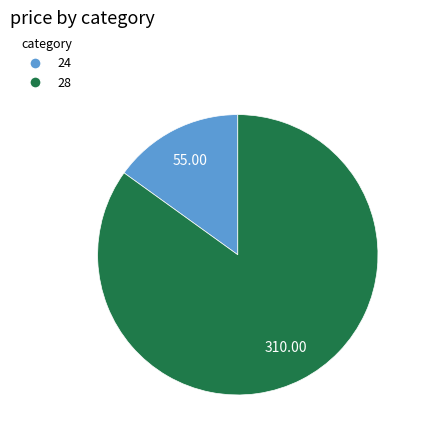

Which category accounts for the majority?

28